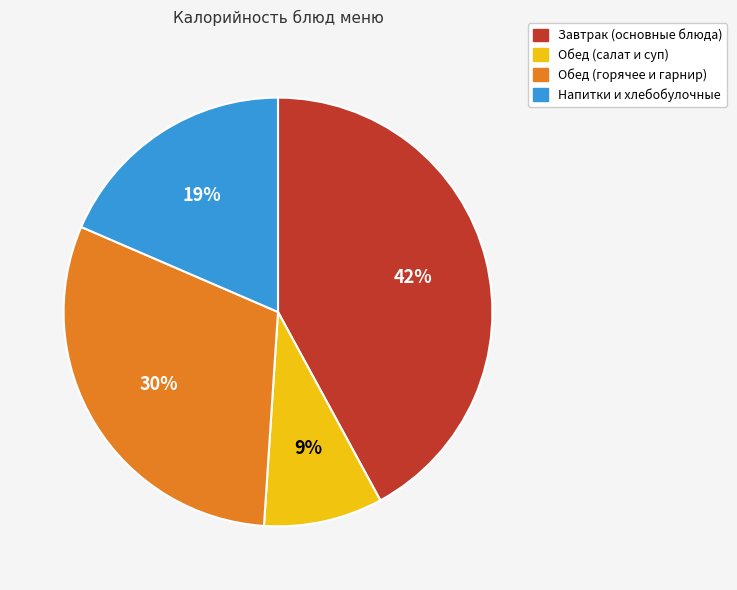

To the nearest percent, what is the average slice percentage?

25%